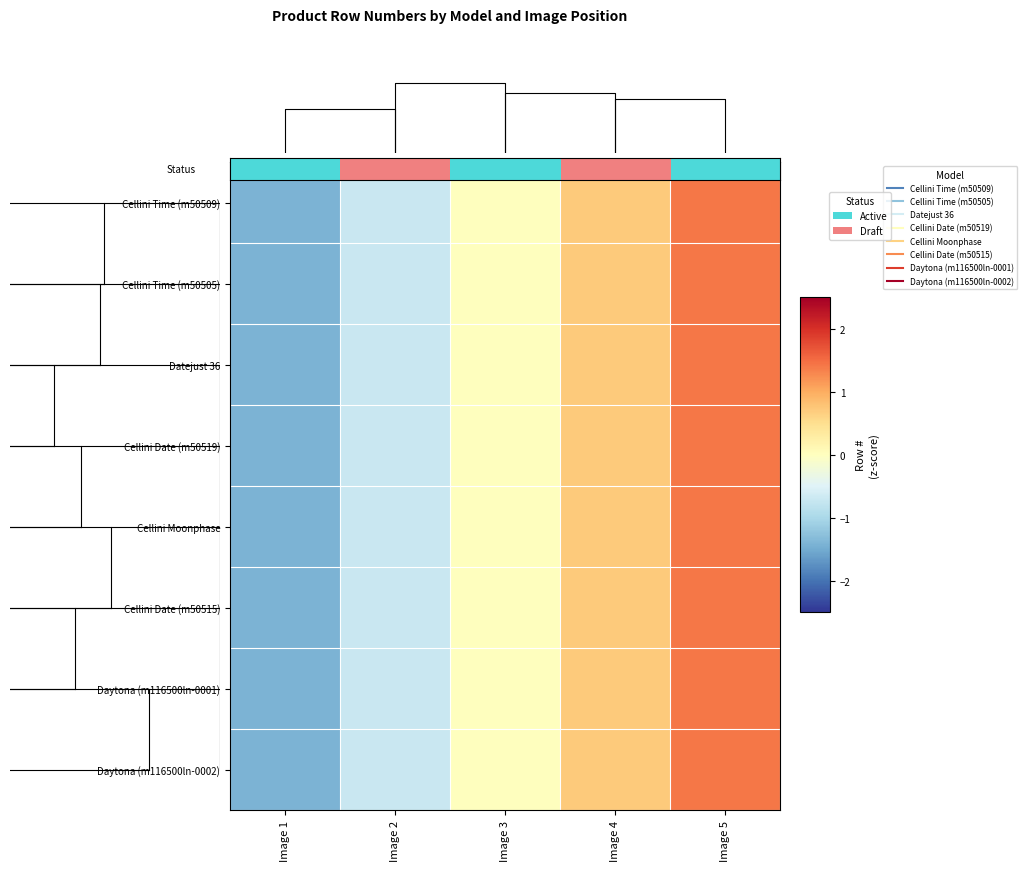

At which category is the sum across all series the highest?

Image 5